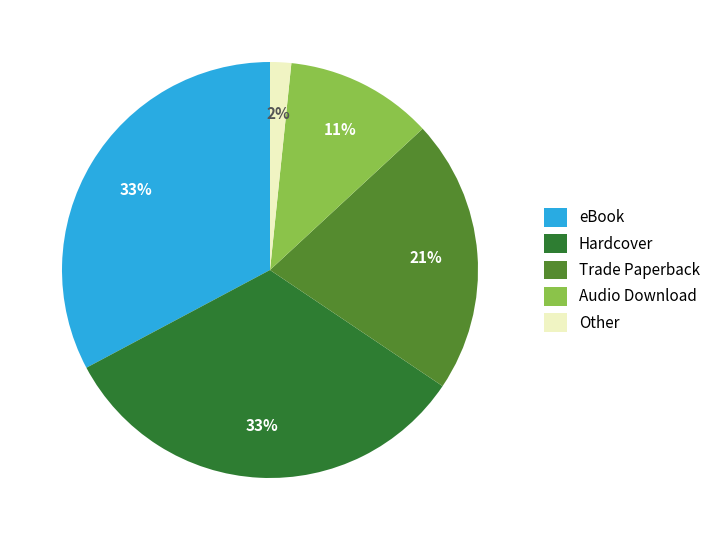

Is it true that Hardcover is 22% of the pie?

False